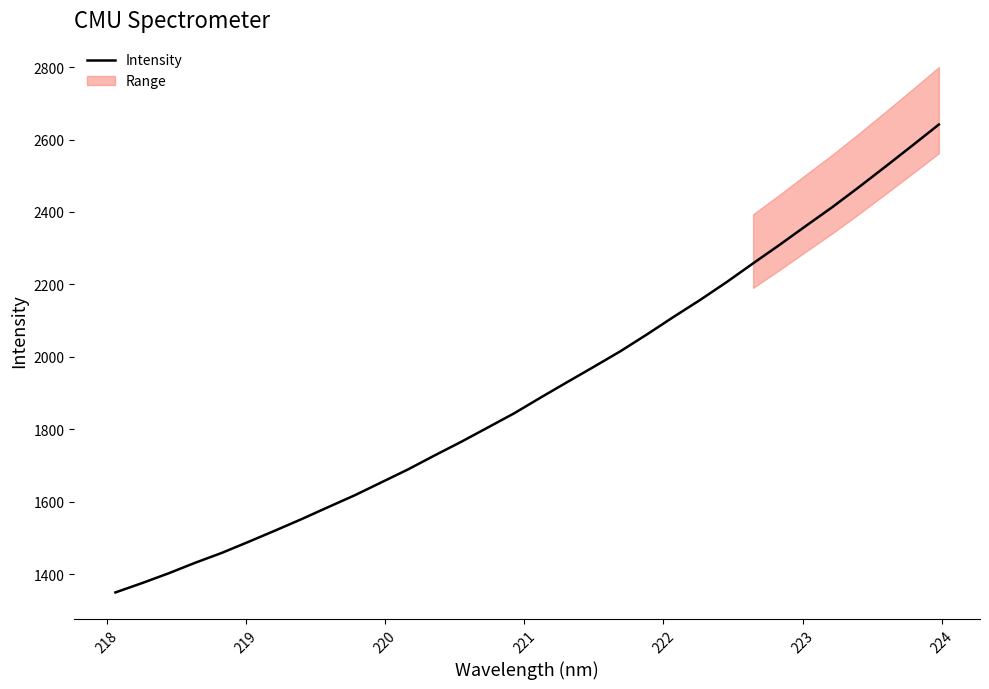

What is the highest value of the Intensity series?

2641.4